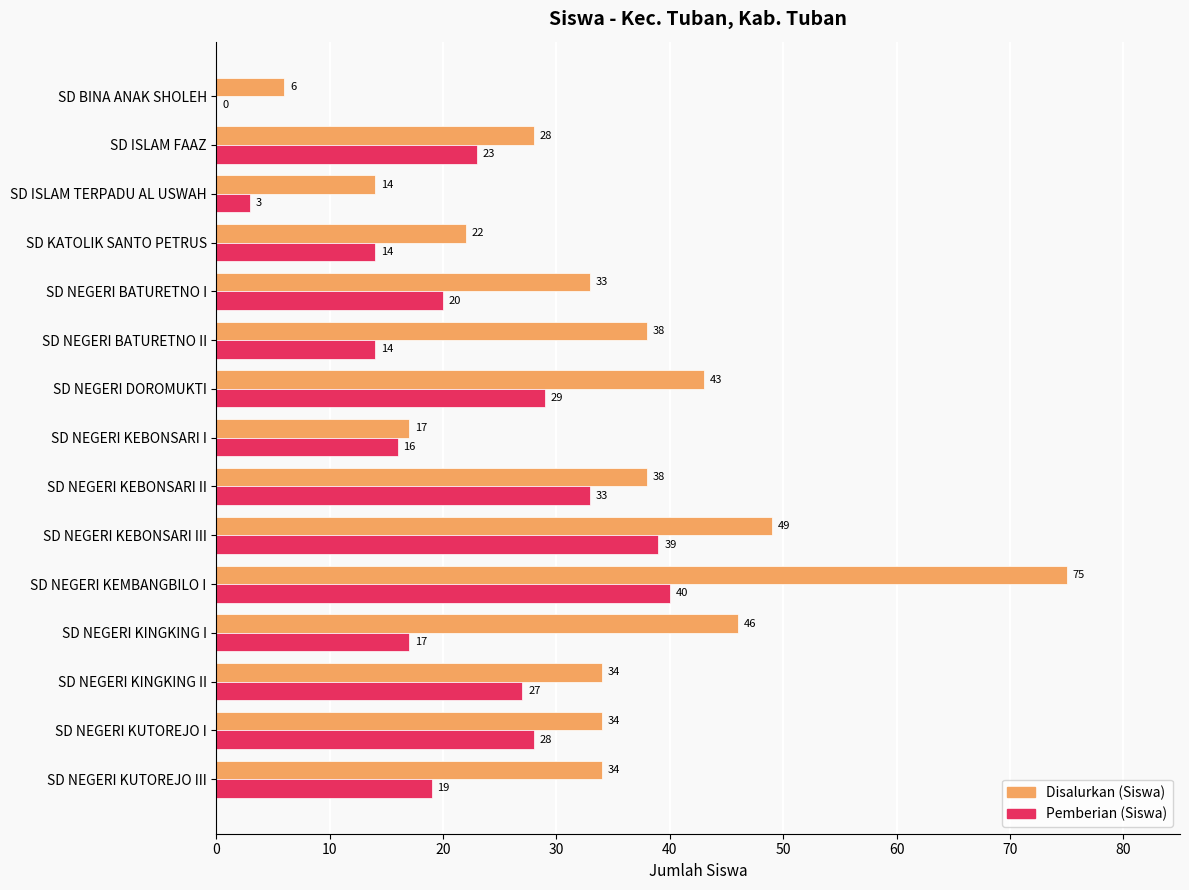

What is the greatest value displayed?

75